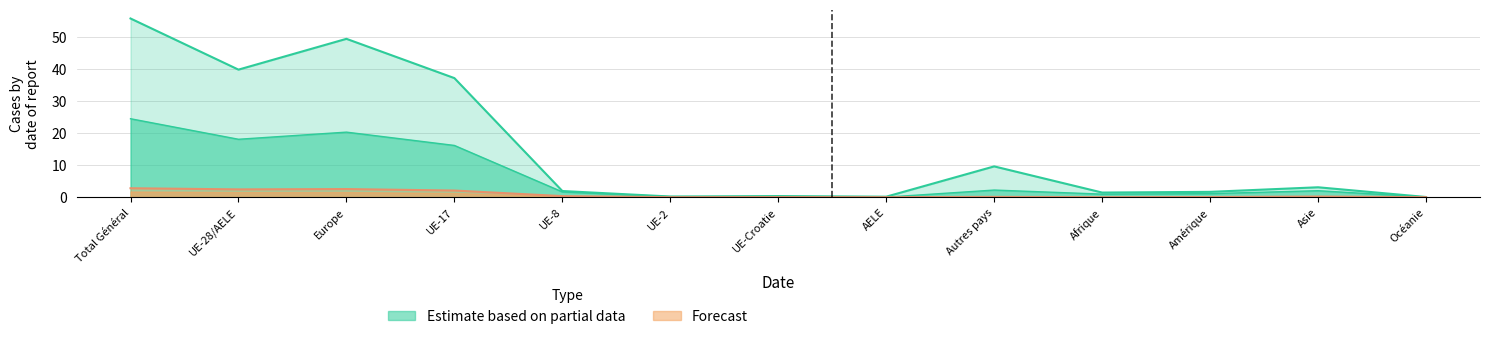

At which label is Permis de séjour (B) closest to 12?

UE-17